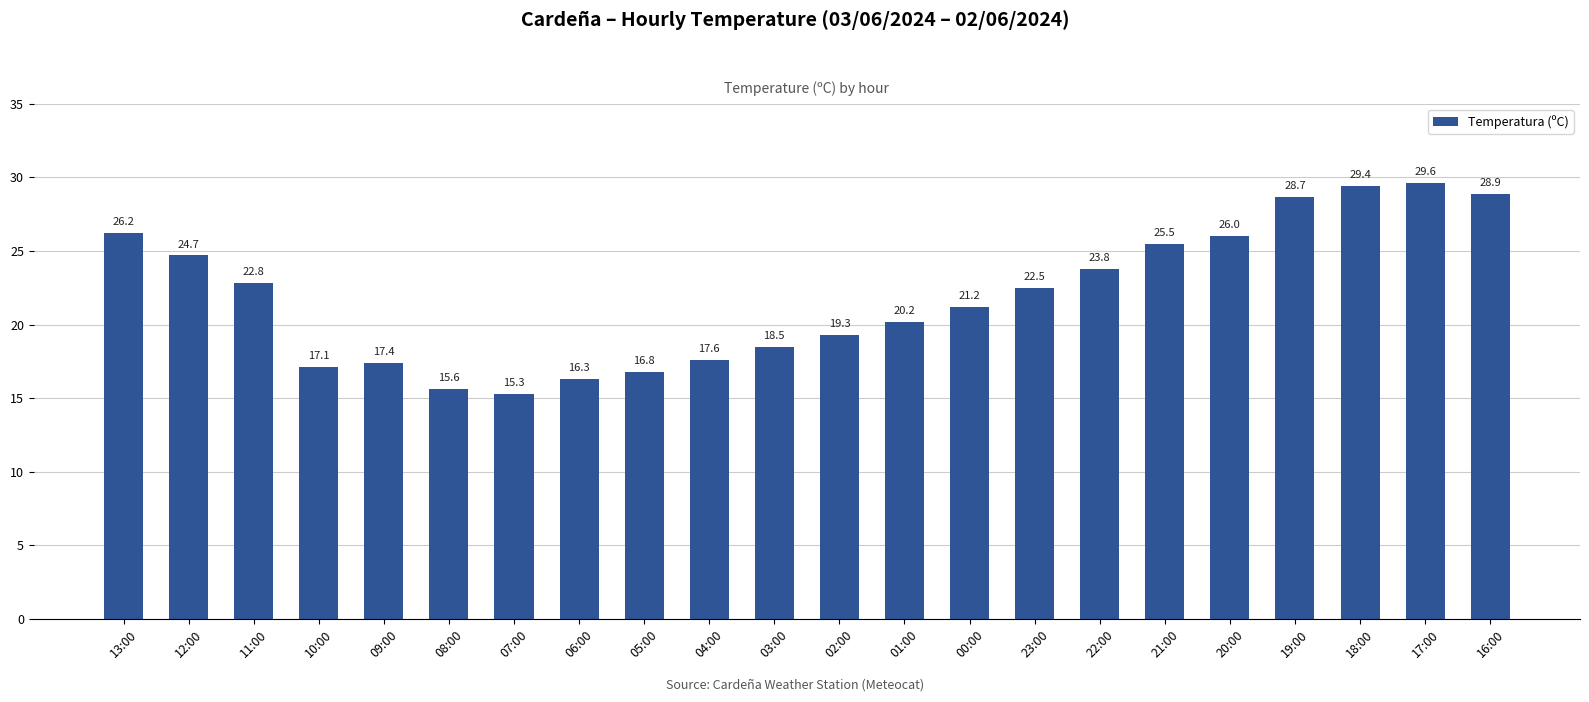

Reading left to right, transcribe all the data shown in this chart.

13:00=26.2	12:00=24.7	11:00=22.8	10:00=17.1	09:00=17.4	08:00=15.6	07:00=15.3	06:00=16.3	05:00=16.8	04:00=17.6	03:00=18.5	02:00=19.3	01:00=20.2	00:00=21.2	23:00=22.5	22:00=23.8	21:00=25.5	20:00=26.0	19:00=28.7	18:00=29.4	17:00=29.6	16:00=28.9